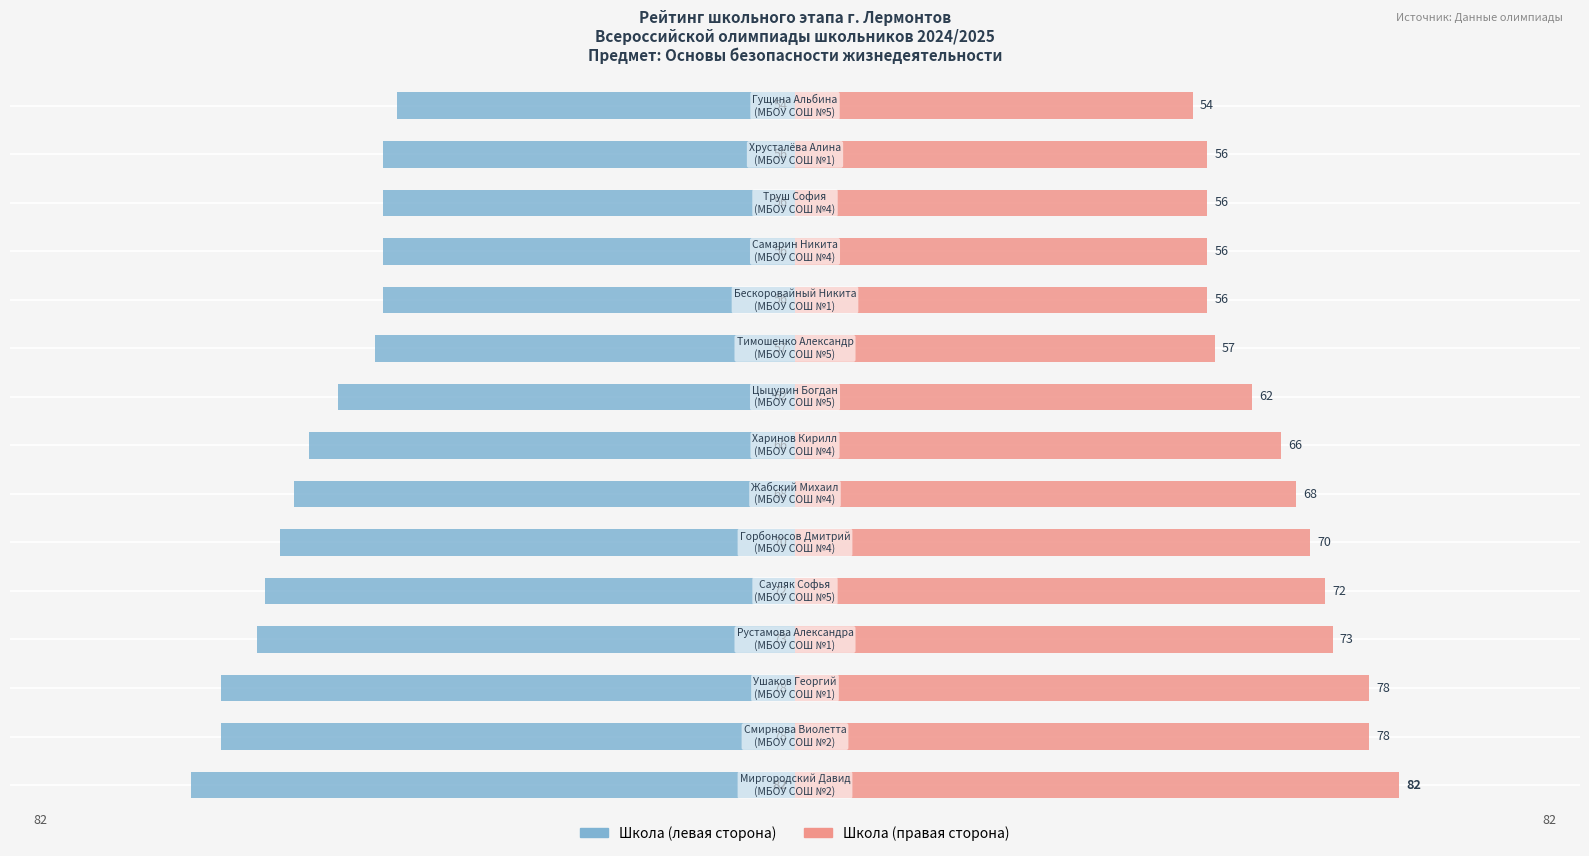

Is it true that Результат (левая шкала) equals -66 at 7?

True